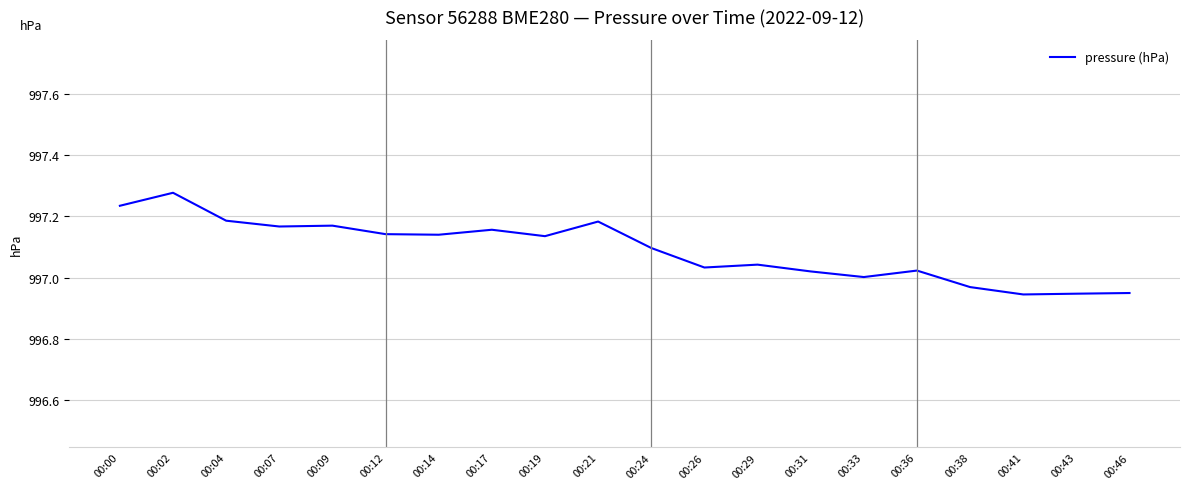

Where does the data first go above 997?

00:00